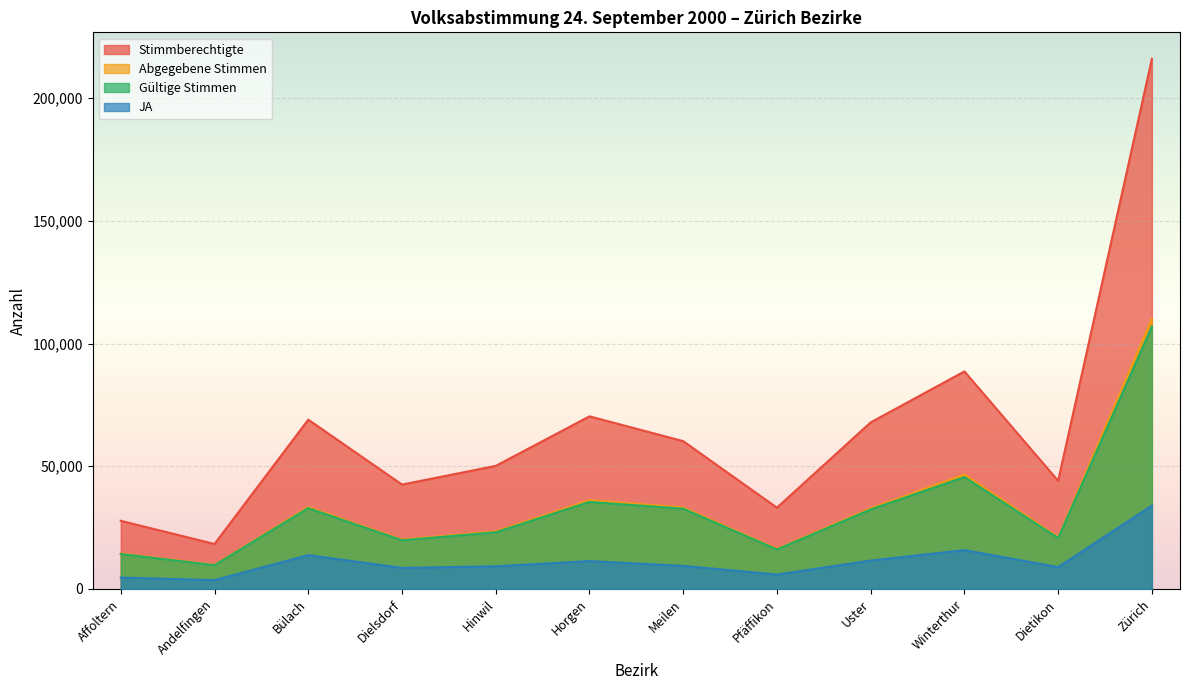

What is the minimum value for Stimmberechtigte?

18327